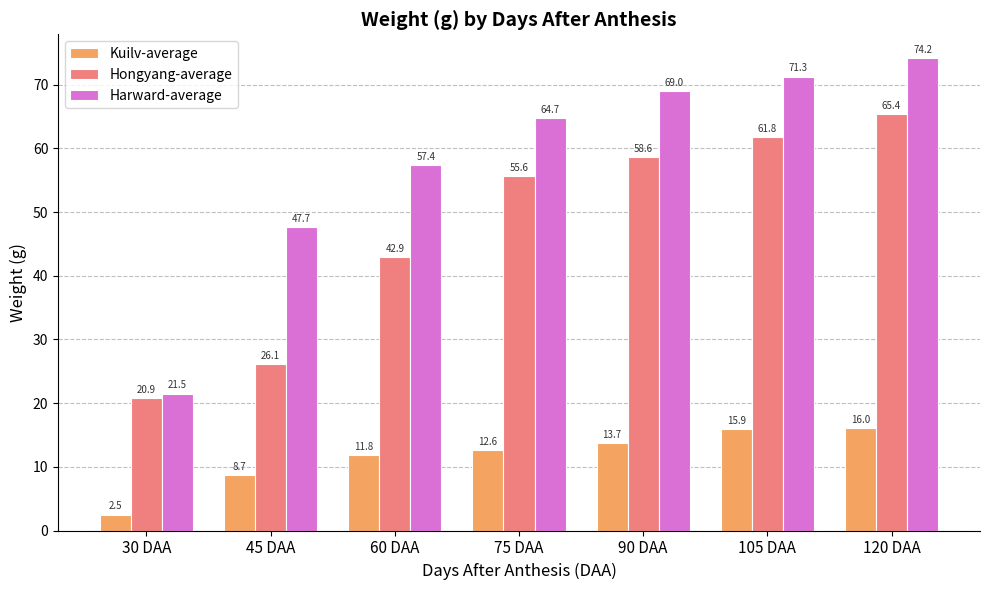

What is the difference between the Hongyang-average values at 75 DAA and 30 DAA?

34.8